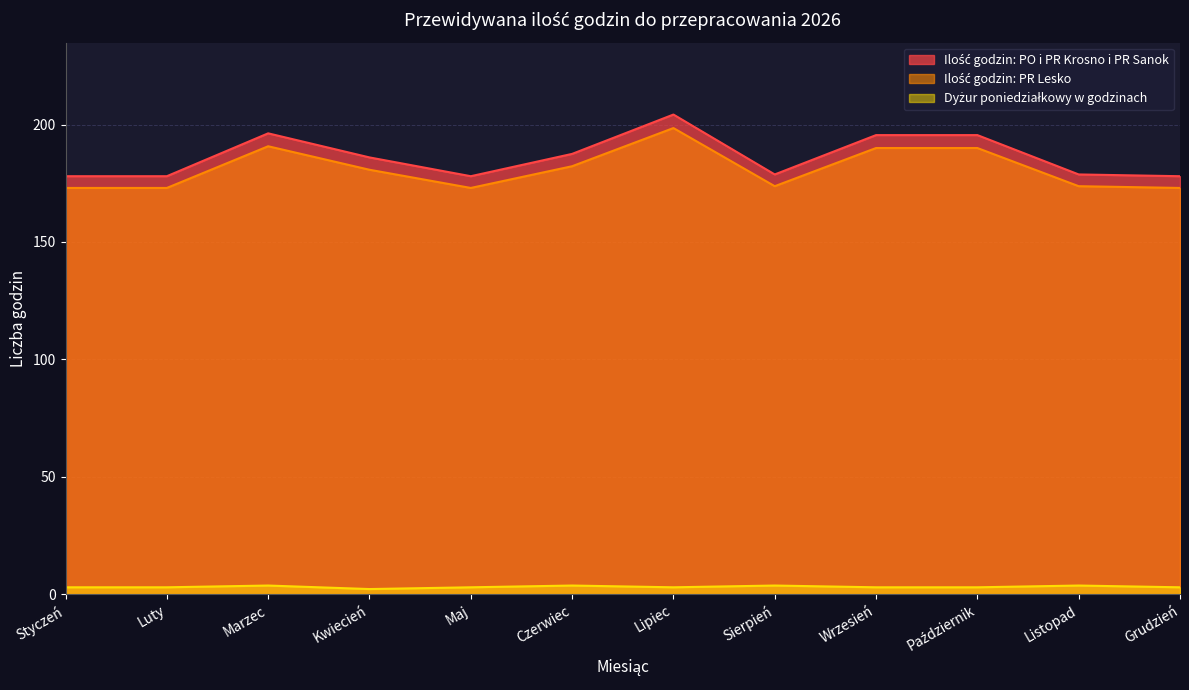

Is it true that Ilość godzin: PR Lesko equals 173.0 at Maj?

True